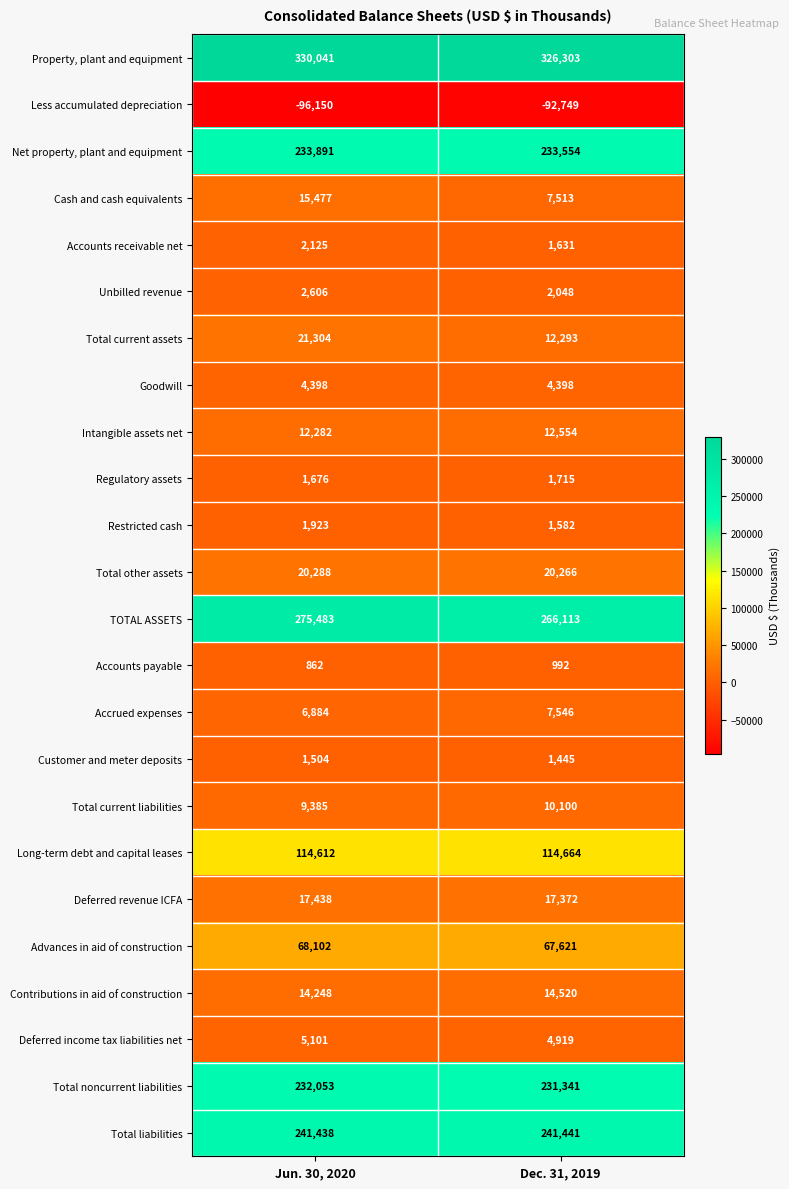

What is the maximum value shown in the chart?

330041